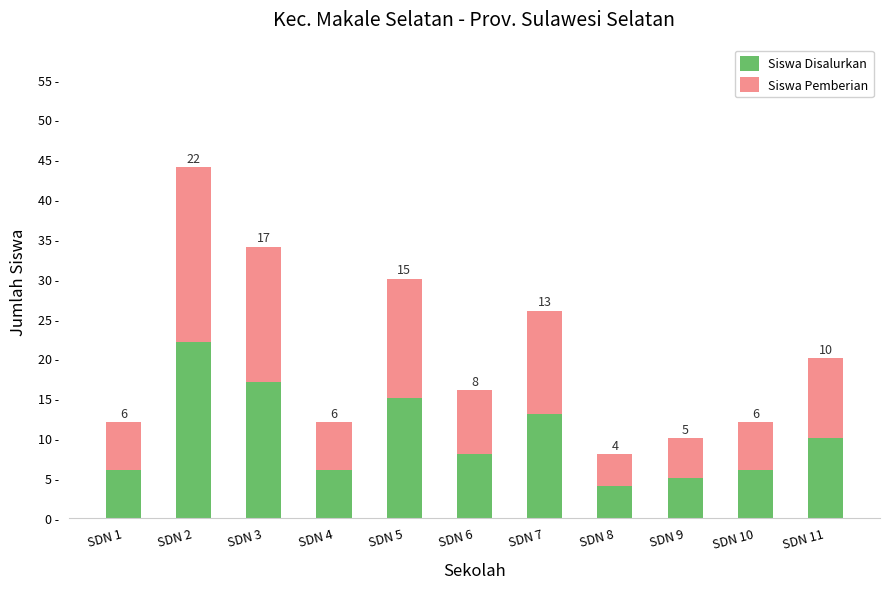

Where is Siswa Disalurkan nearest to the value 13?

SDN 7